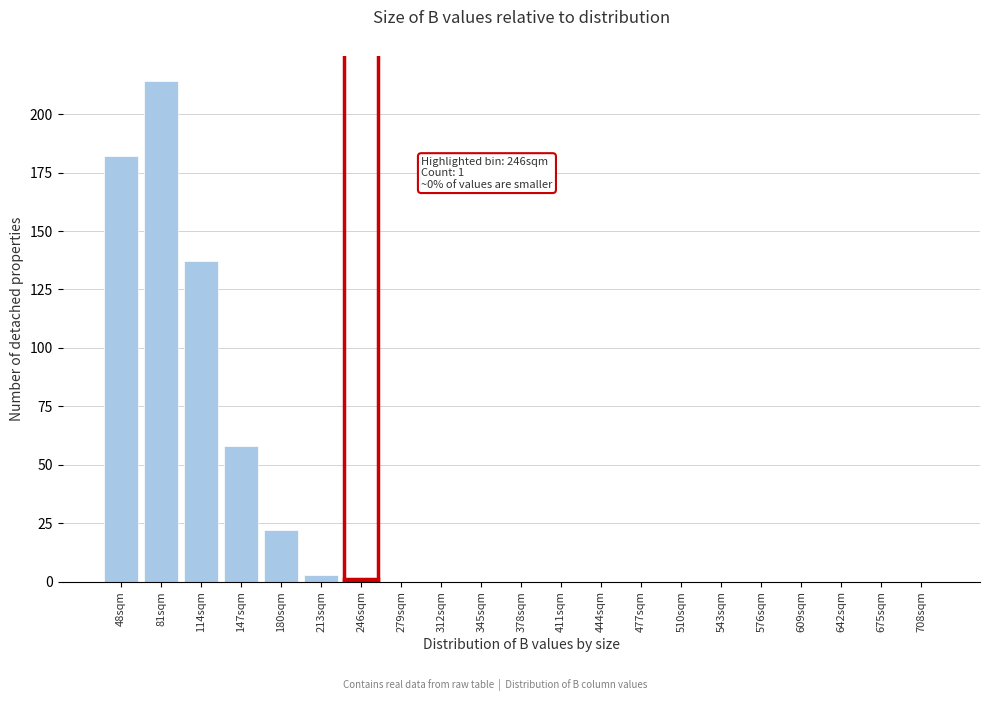

Reading left to right, list all the values displayed in this chart.

48sqm=182	81sqm=214	114sqm=137	147sqm=58	180sqm=22	213sqm=3	246sqm=1	279sqm=0	312sqm=0	345sqm=0	378sqm=0	411sqm=0	444sqm=0	477sqm=0	510sqm=0	543sqm=0	576sqm=0	609sqm=0	642sqm=0	675sqm=0	708sqm=0